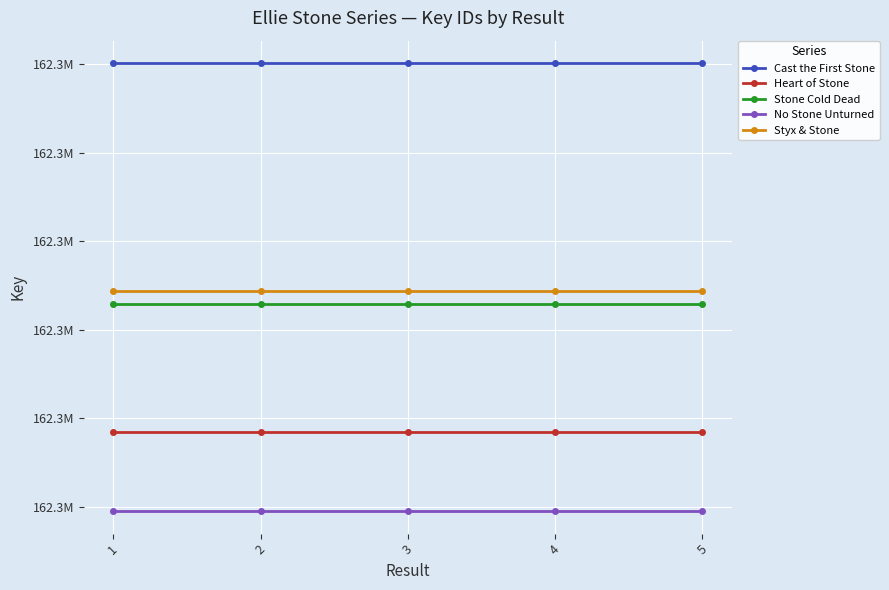

Which series has the widest spread of values?

Cast the First Stone